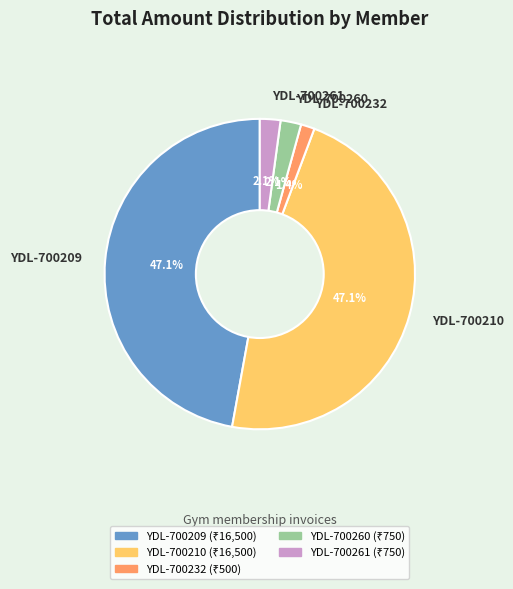

Does any single category account for the majority?

No